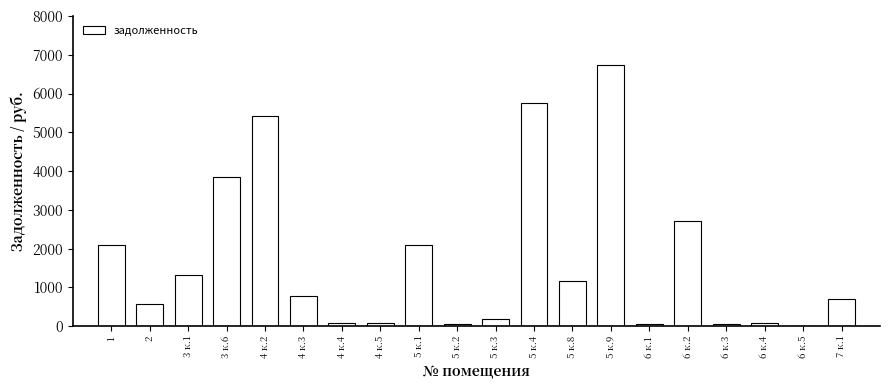

What is the sum of the values at 5 к.1 and 3 к.6?

5939.3